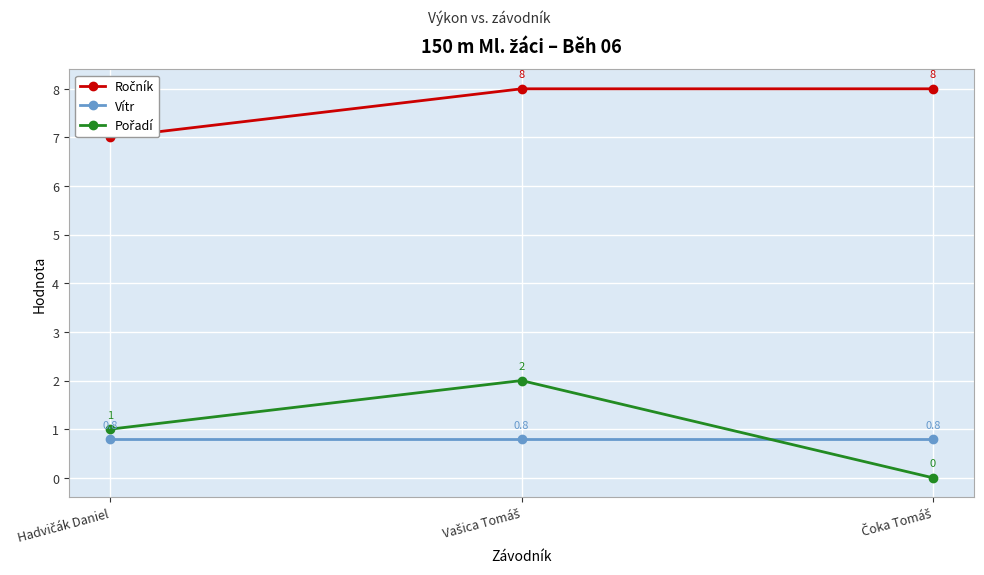

At how many categories does at least one series exceed 1?

3